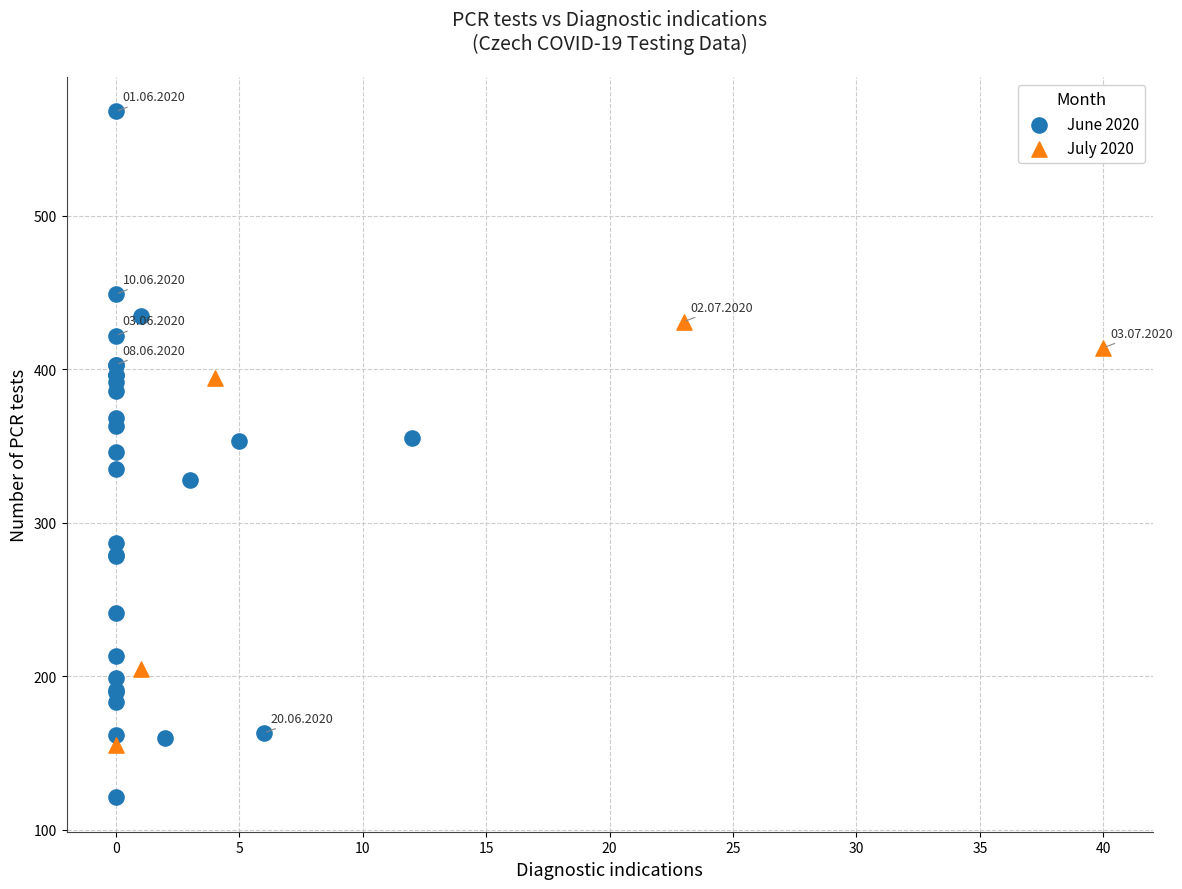

Which series has the largest Y range (max minus min)?

June 2020